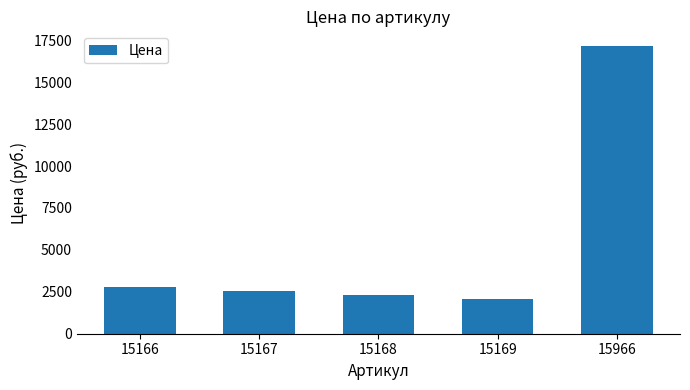

Which label corresponds to the largest value in the chart?

15966